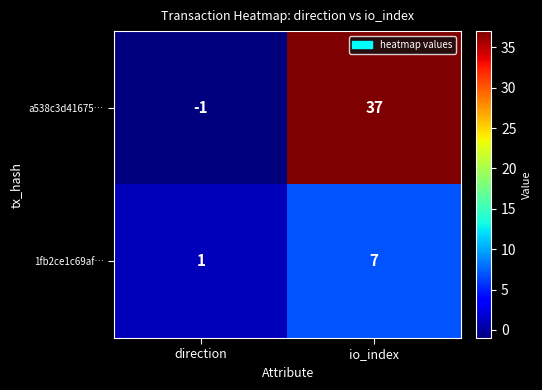

Which series has the largest total across all categories?

a538c3d41675…